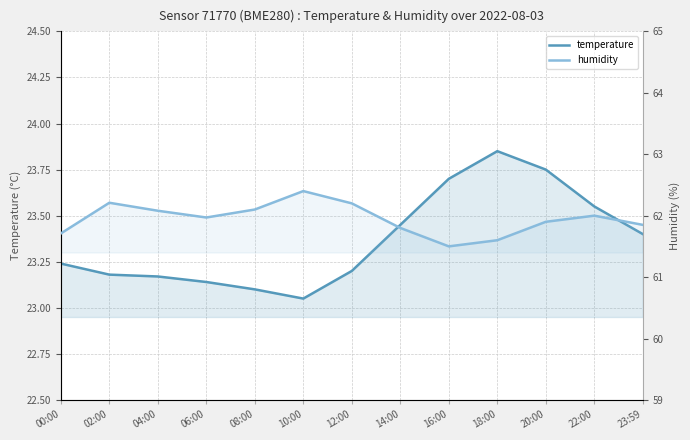

How many lines are shown in the chart?

2